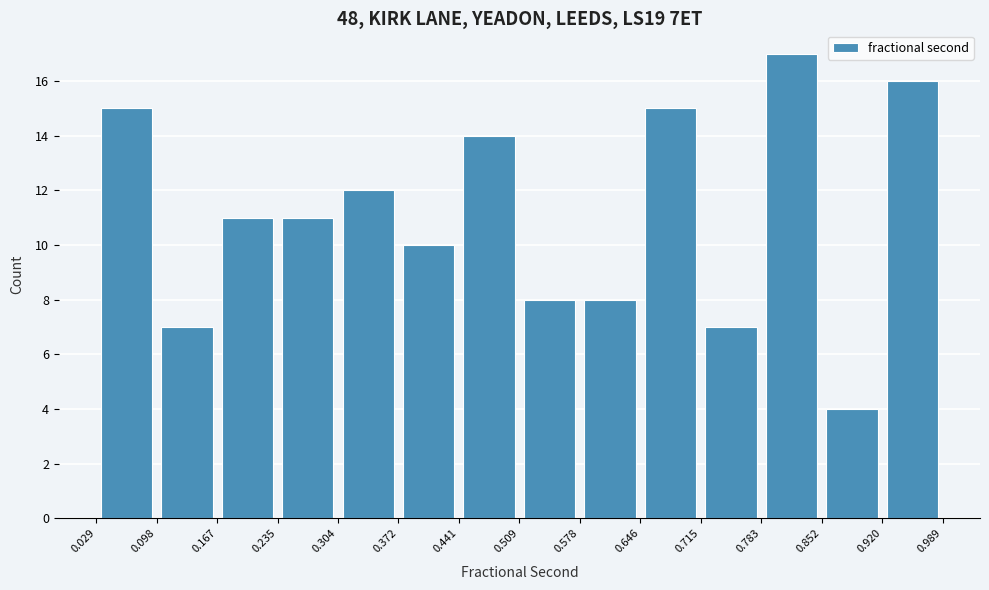

Reading left to right, transcribe this chart: for each bar, give the range it covers on the x-axis and its height. The values are not printed on the chart, so give them approximately, as read against the axis.

0.029 to 0.098: 15
0.098 to 0.167: 7
0.167 to 0.235: 11
0.235 to 0.304: 11
0.304 to 0.372: 12
0.372 to 0.441: 10
0.441 to 0.509: 14
0.509 to 0.578: 8
0.578 to 0.646: 8
0.646 to 0.715: 15
0.715 to 0.783: 7
0.783 to 0.852: 17
0.852 to 0.920: 4
0.920 to 0.989: 16